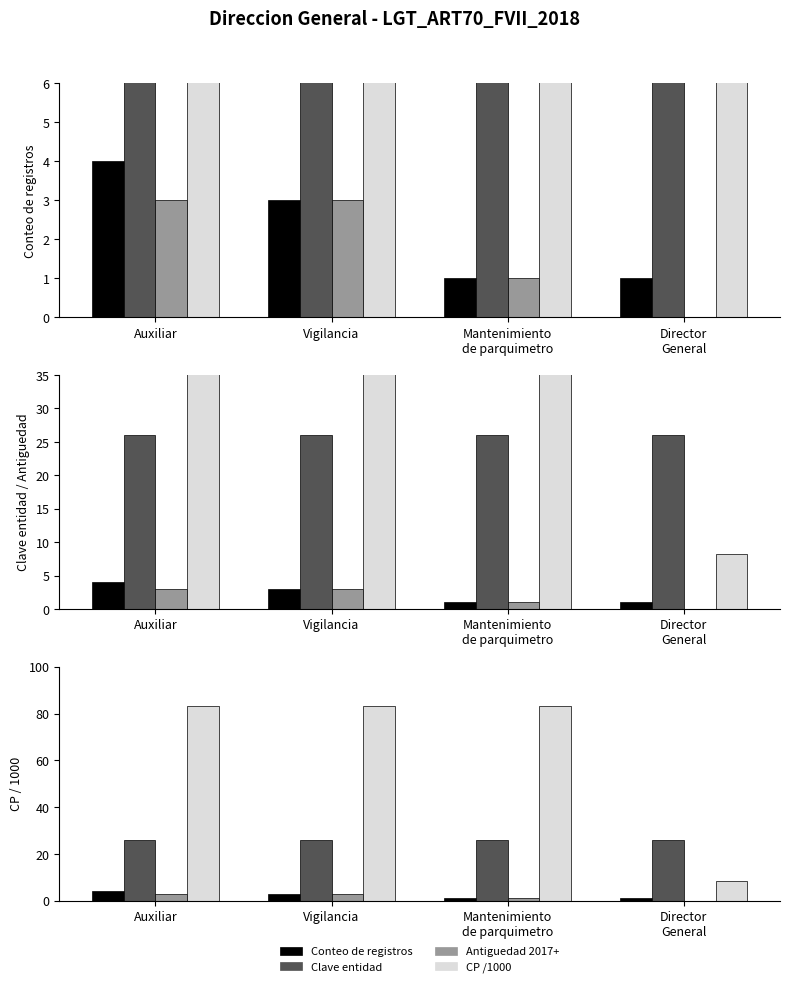

Are the bars grouped side by side (vs. stacked)?

Yes